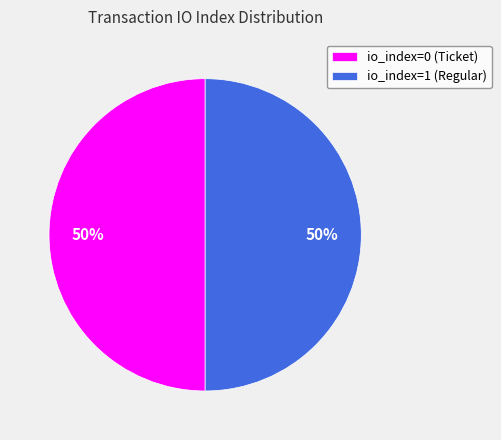

To the nearest percent, what is the difference between the largest and smallest slice percentages?

0%